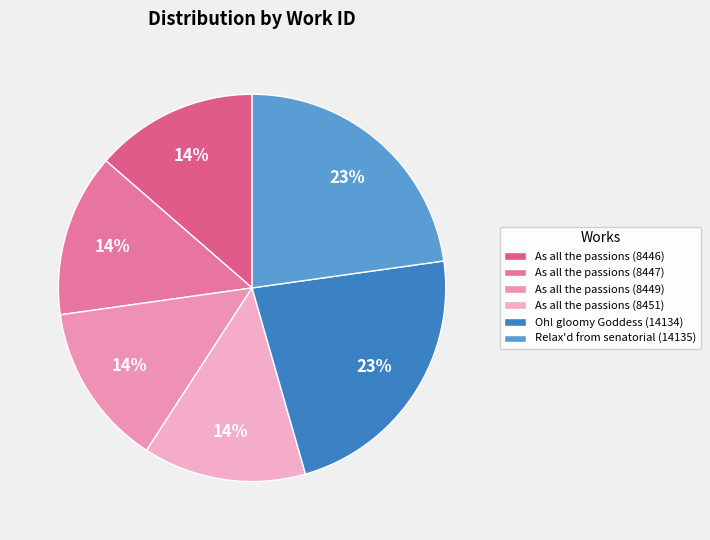

Is it true that As all the passions (8447) is 14% of the pie?

True